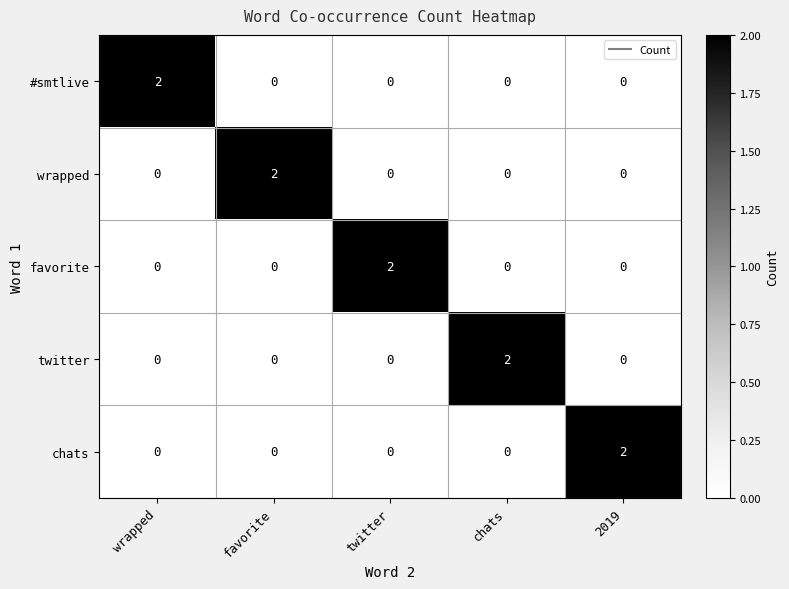

At which label does #smtlive reach its peak?

wrapped